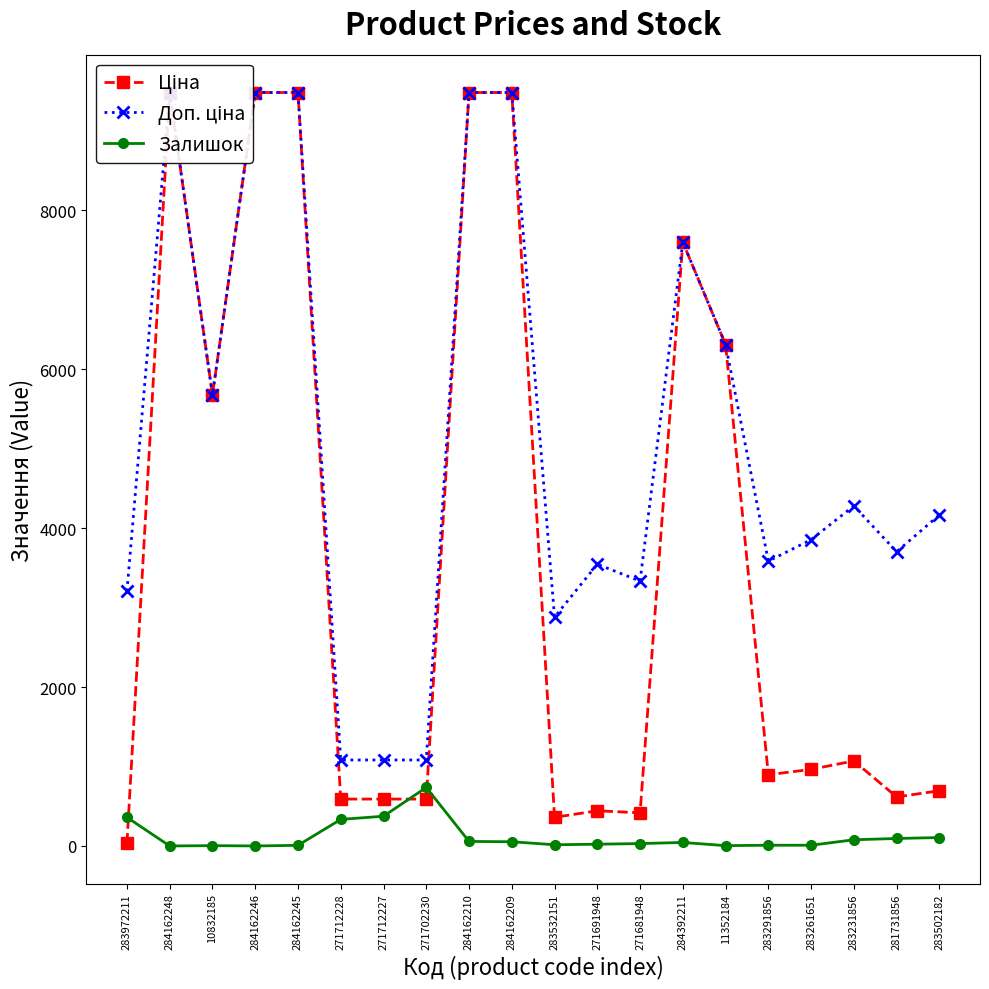

What are all the series names shown in the legend?

Ціна, Доп. ціна, Залишок